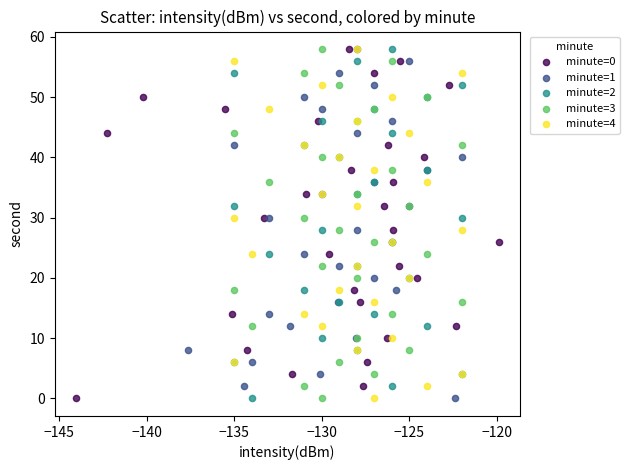

What are all the series names shown in the legend?

minute=0, minute=1, minute=2, minute=3, minute=4